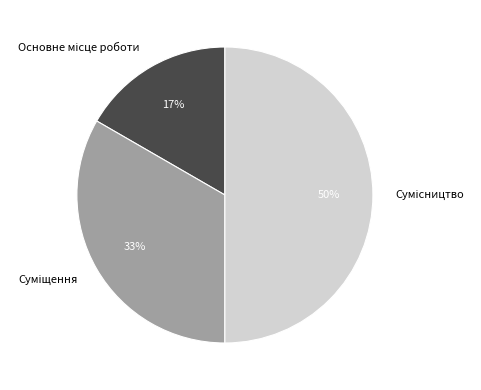

To the nearest percent, what is the average slice percentage?

33%